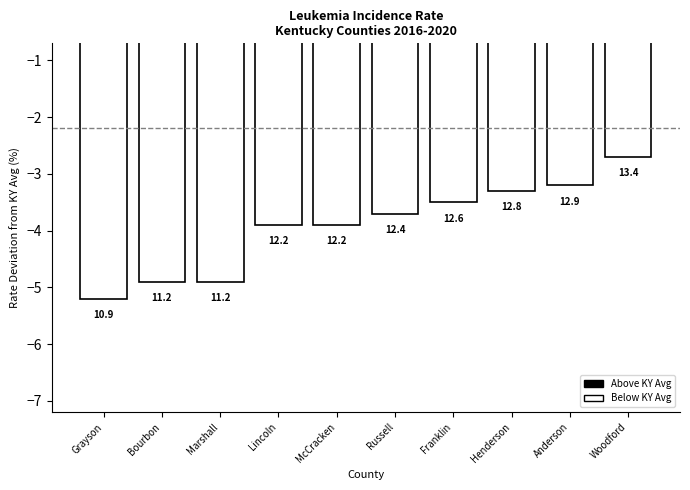

Rank the categories by value from highest to lowest.

Woodford, Anderson, Henderson, Franklin, Russell, Lincoln, McCracken, Bourbon, Marshall, Grayson